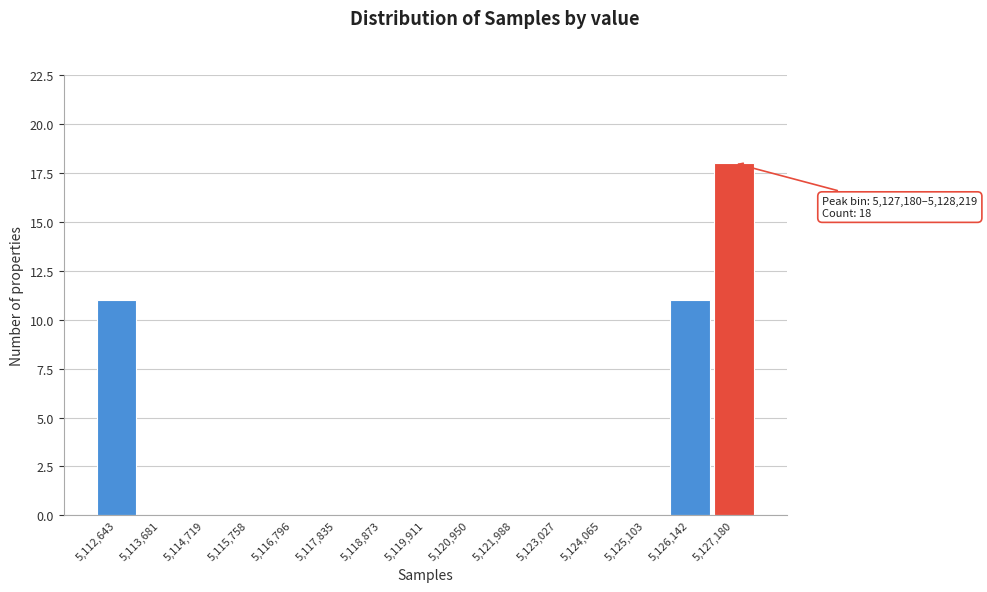

Reading left to right, extract all data points from this chart.

5,112,643=11	5,113,681=0	5,114,719=0	5,115,758=0	5,116,796=0	5,117,835=0	5,118,873=0	5,119,911=0	5,120,950=0	5,121,988=0	5,123,027=0	5,124,065=0	5,125,103=0	5,126,142=11	5,127,180=18